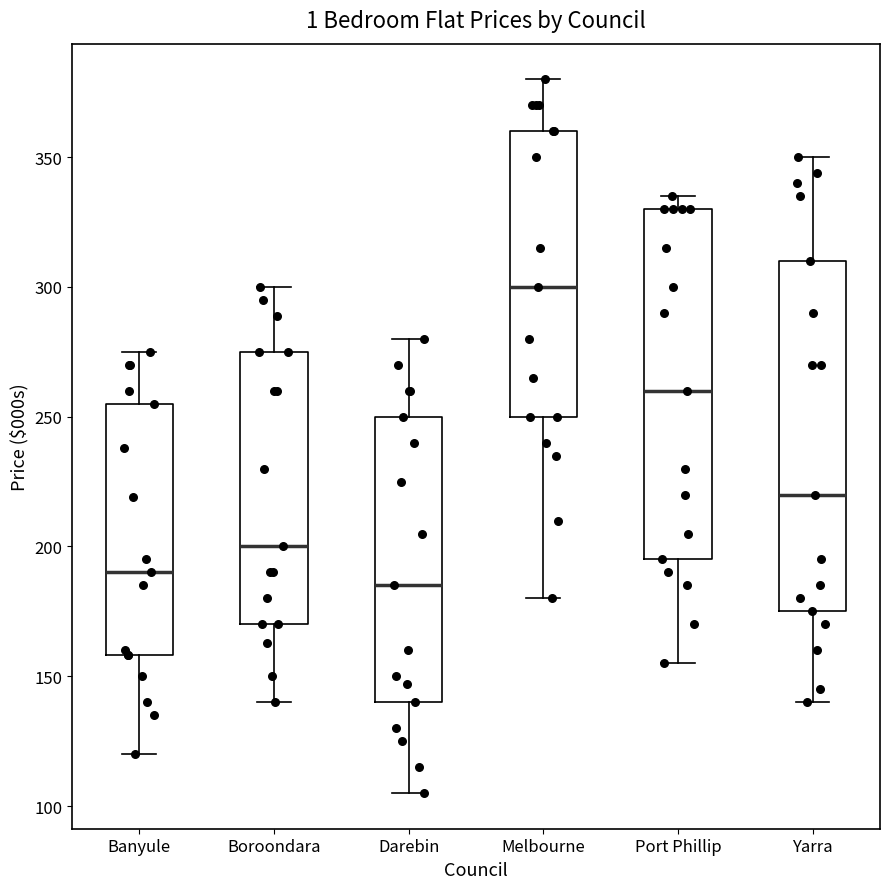

Where is the upper edge of the box for Boroondara on the y-axis? The values are not printed on the chart, so give them approximately, as read against the axis.

275